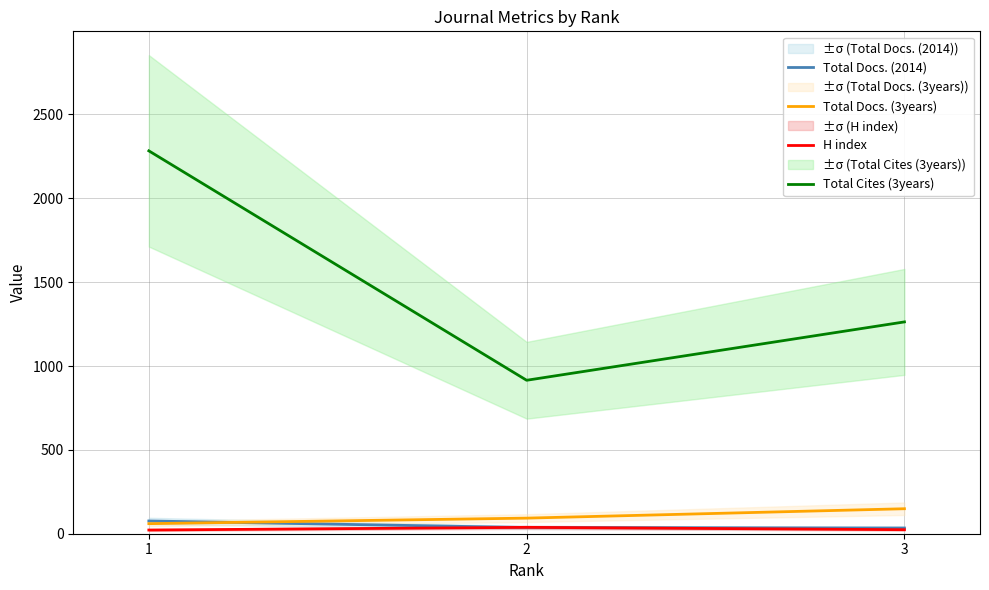

How many values in the H index series are below 24?

1